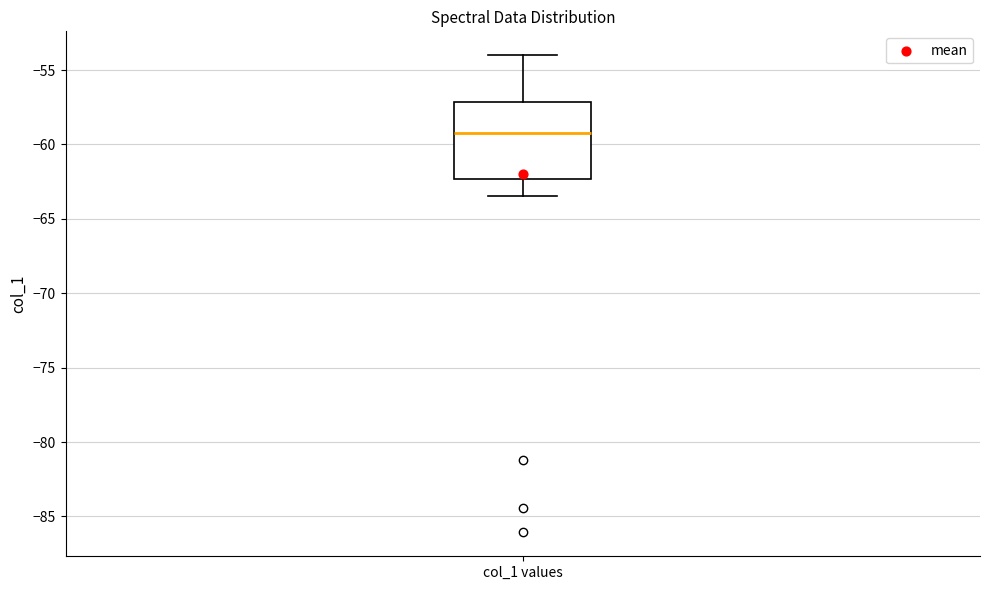

Where is the lower edge of the box for col_1 values on the y-axis? The values are not printed on the chart, so give them approximately, as read against the axis.

-62.5